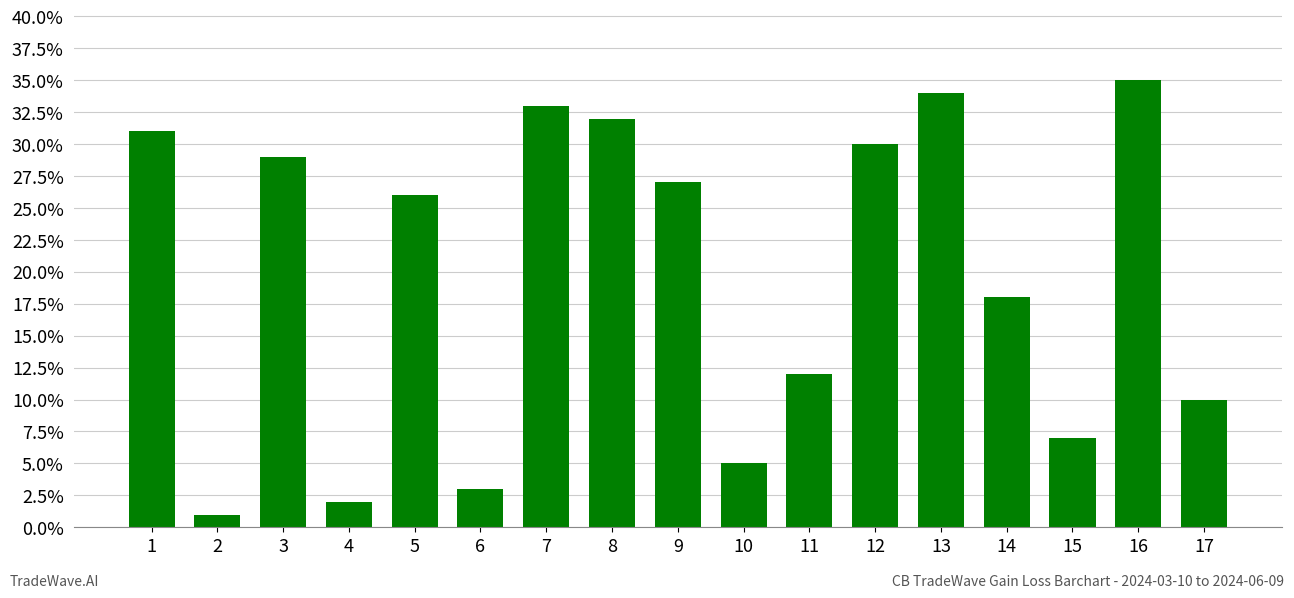

What is the value of the 11th bar from the left?

12